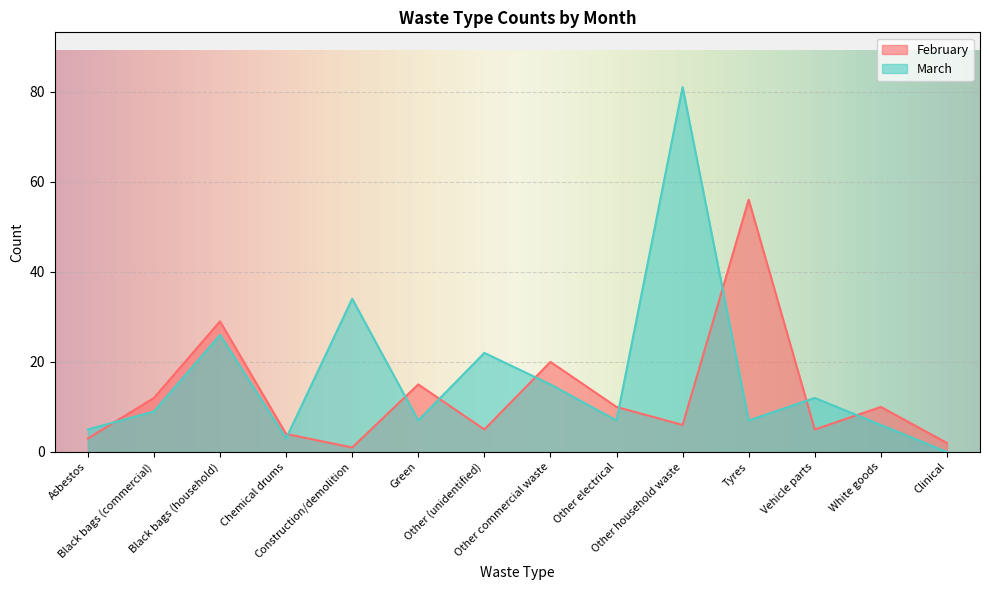

Where is the first local minimum for March?

Chemical drums